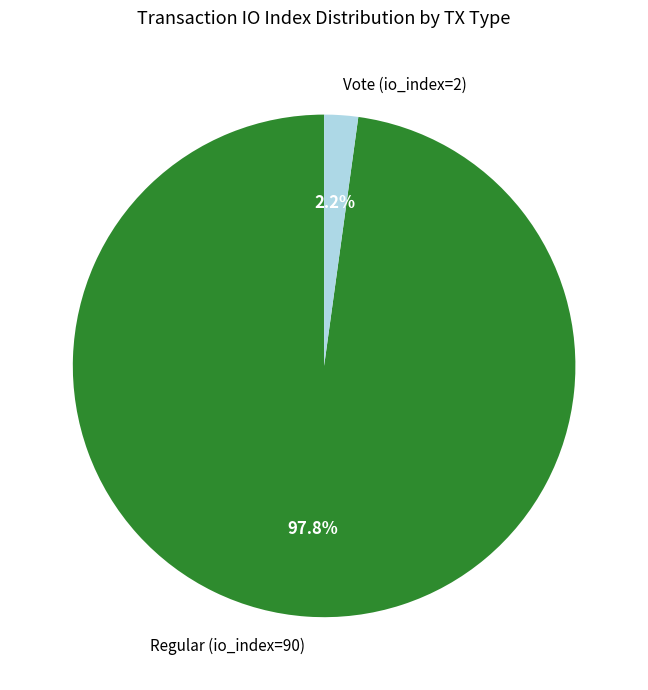

Which slice is the largest?

Regular (io_index=90)